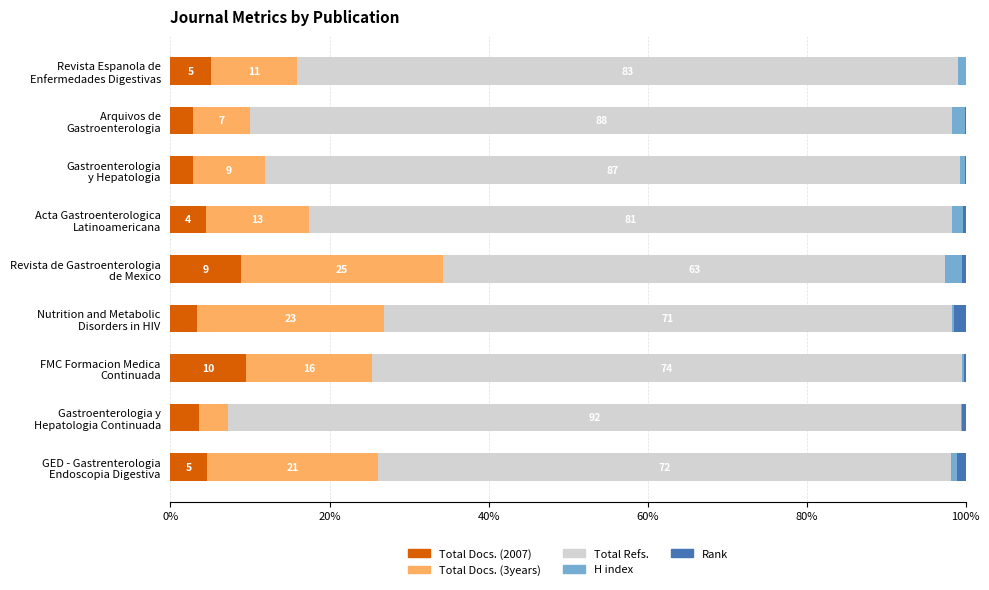

What is the sum of all Total Refs. values?

712.5